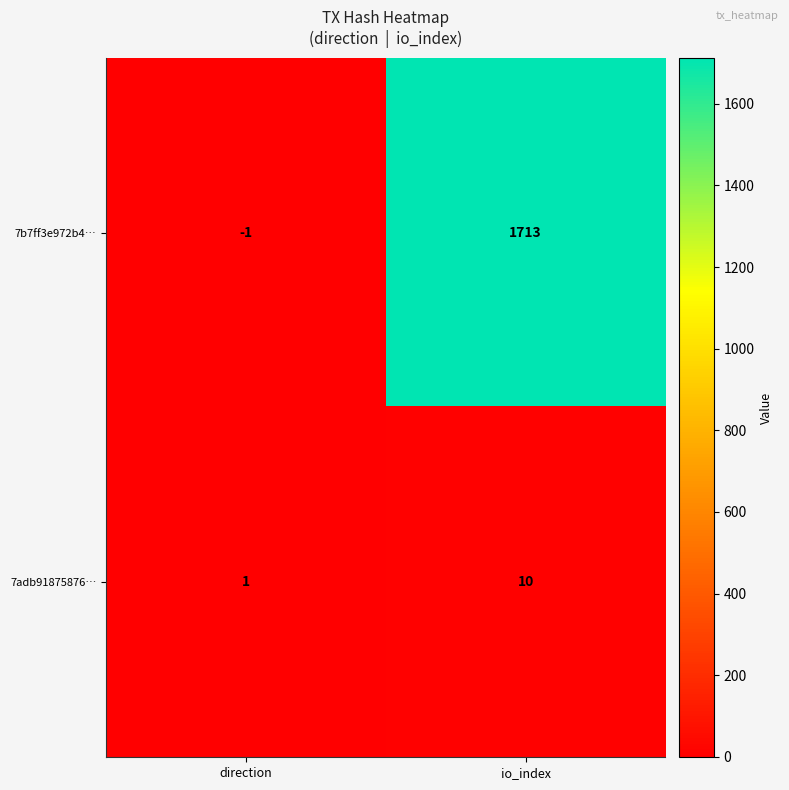

What is the minimum value shown in the chart?

-1